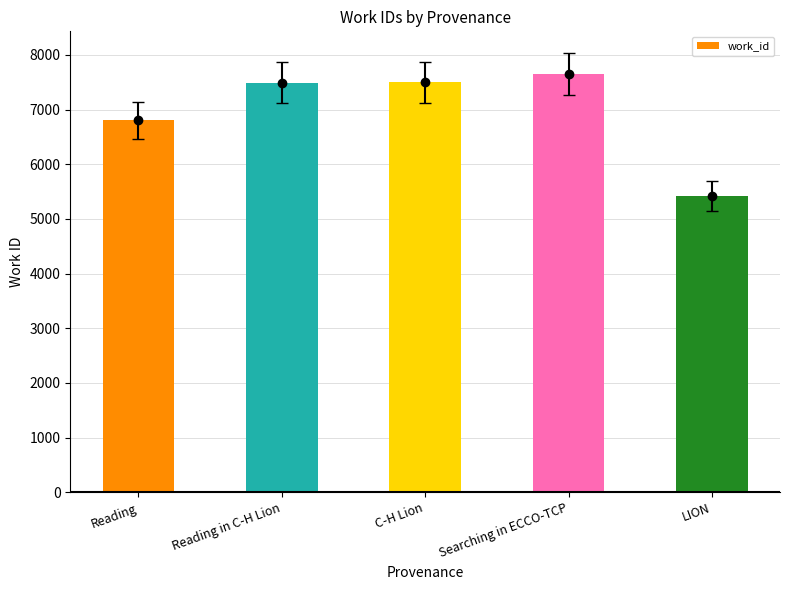

What is the ratio of the value at Searching in ECCO-TCP to the value at C-H Lion?

1.0